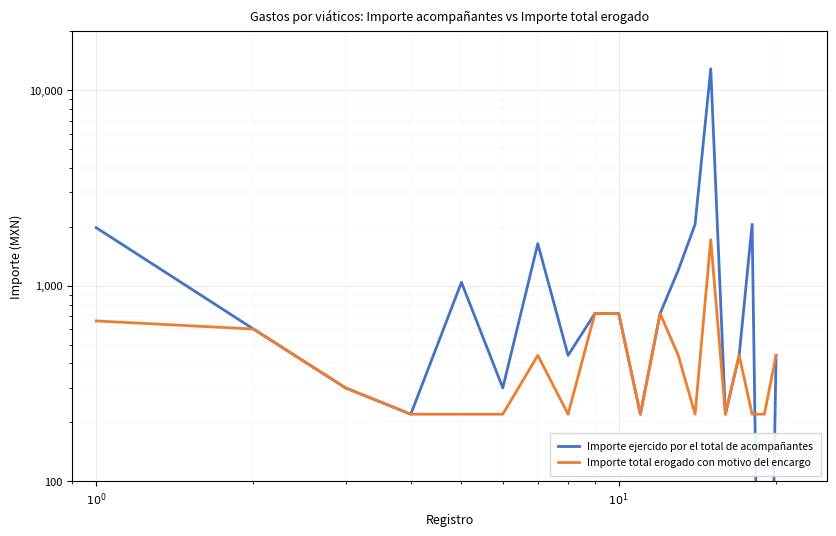

What is the average value of the Importe ejercido por el total de acompañantes series?

1409.5